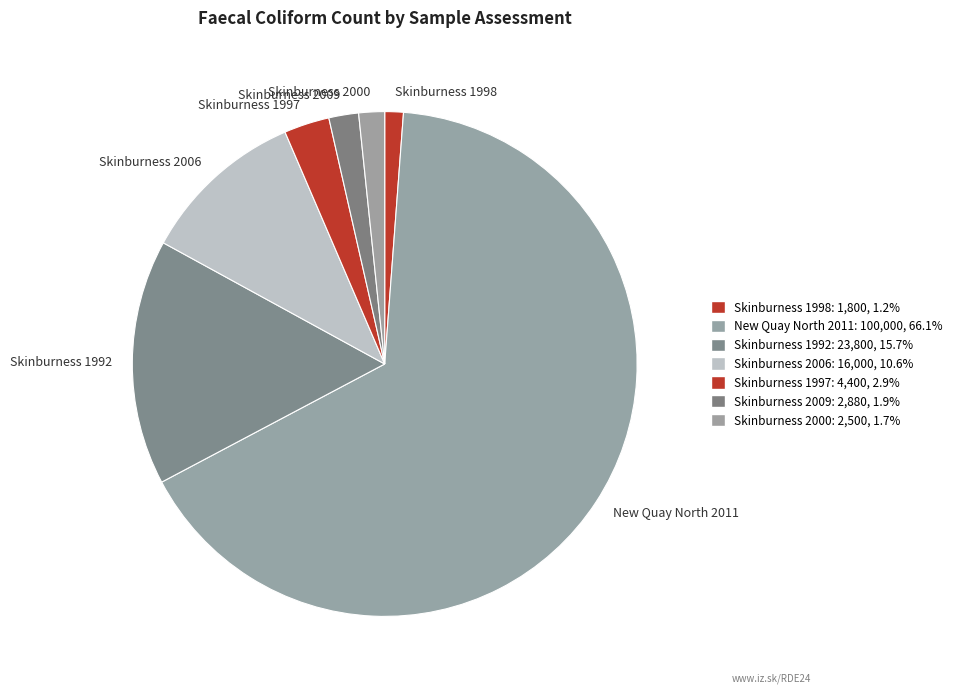

Which category has the biggest portion of the pie?

New Quay North 2011